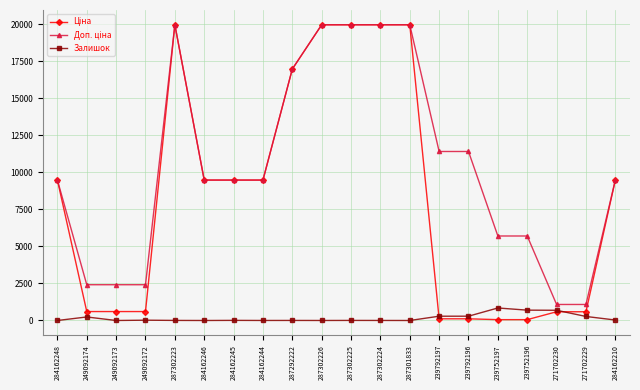

True or false: Залишок has a value of 4.0 at 287292222.

True